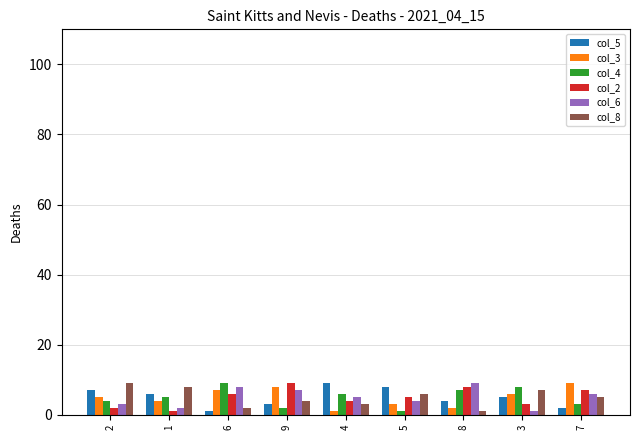

What position from the left is 5?

6